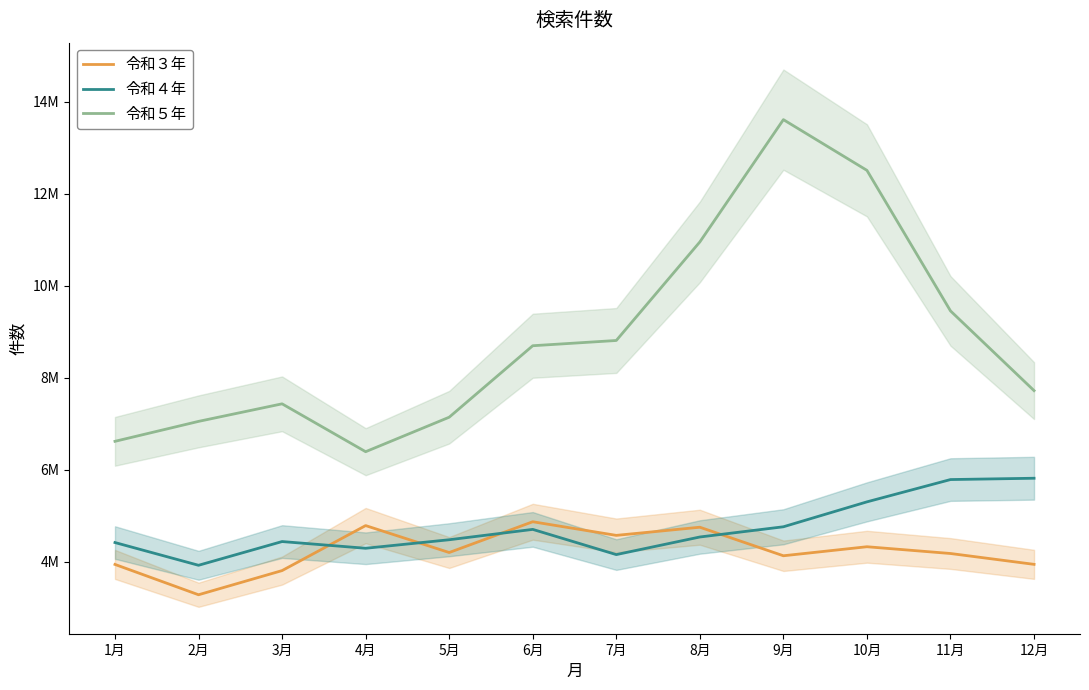

Reading left to right, transcribe all the data shown in this chart.

令和３年: 3945717	3286463	3811842	4790090	4204500	4873645	4577221	4754613	4134133	4330325	4183272	3947496
令和４年: 4421389	3927053	4442996	4297004	4482299	4707438	4159603	4542100	4764161	5305854	5790605	5819247
令和５年: 6621664	7055147	7436753	6396133	7145736	8699553	8813718	10955770	13614253	12511615	9456547	7724005